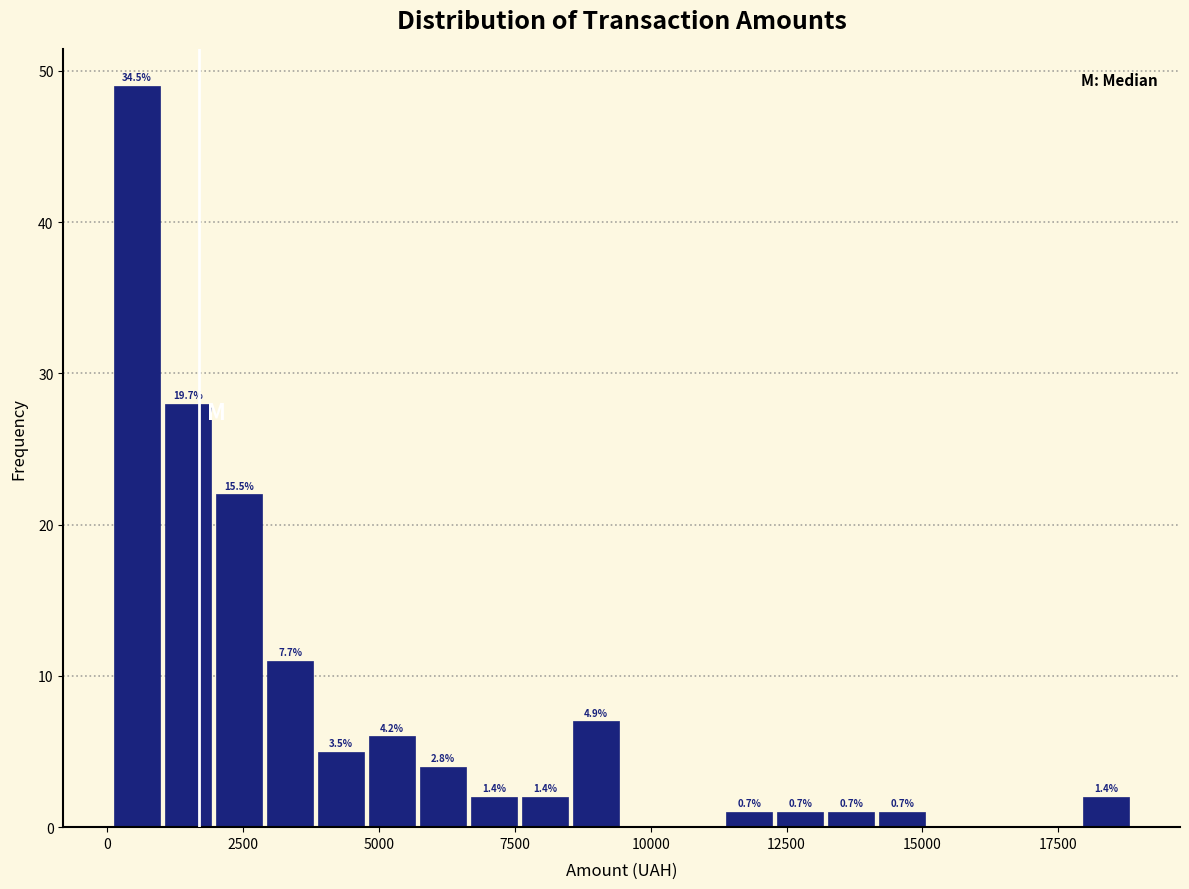

Around what value on the x-axis is the tallest bar? Give the approximate position of its centre, as read against the axis.

500